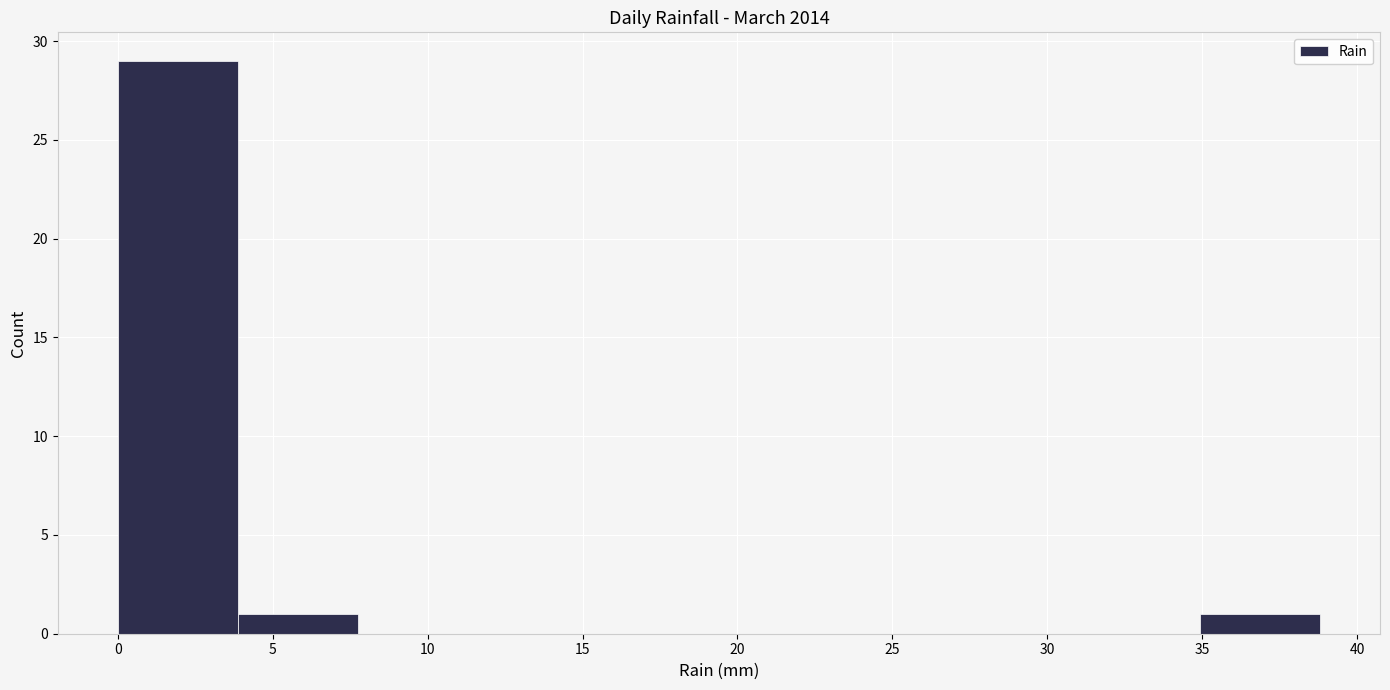

Reading left to right, list every bar in this chart as the range it spans on the x-axis followed by its height. Neither the bar edges nor the heights are printed on the chart, so give them approximately, as read against the axes.

0.0 to 4.0: 29
4.0 to 8.0: 1
8.0 to 11.5: 0
11.5 to 15.5: 0
15.5 to 19.5: 0
19.5 to 23.5: 0
23.5 to 27.0: 0
27.0 to 31.0: 0
31.0 to 35.0: 0
35.0 to 39.0: 1